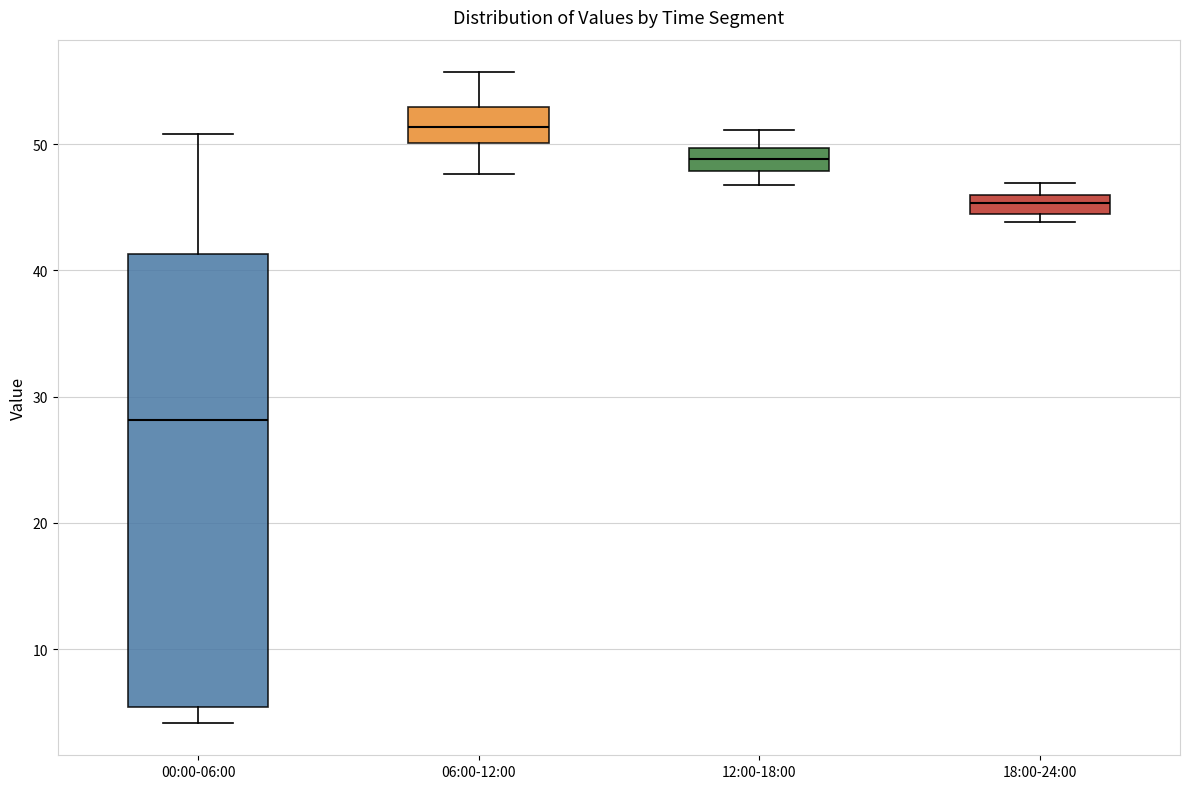

Reading left to right, transcribe this box plot: for each box, give where its median line is, the range the box spans, and where its two whiskers end, as read against the y-axis. The values are not printed on the chart, so give them approximately, as read against the axis.

00:00-06:00: median 28, box 5 to 41, whiskers 4 to 51
06:00-12:00: median 51, box 50 to 53, whiskers 48 to 56
12:00-18:00: median 49, box 48 to 50, whiskers 47 to 51
18:00-24:00: median 45, box 44 to 46, whiskers 44 (just below the box's lower edge) to 47